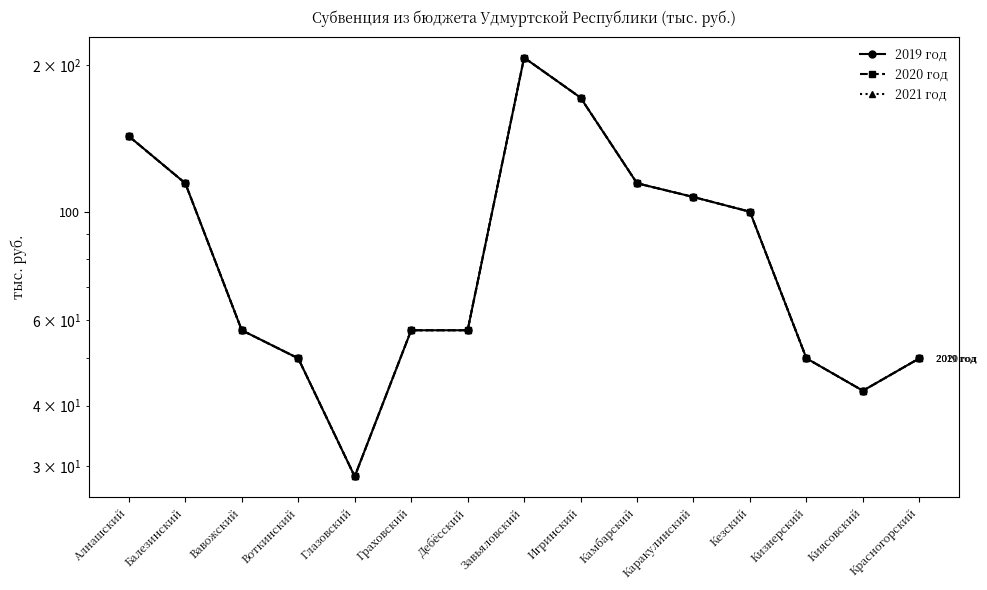

What is the difference between the maximum and minimum values in the 2019 год series?

178.6